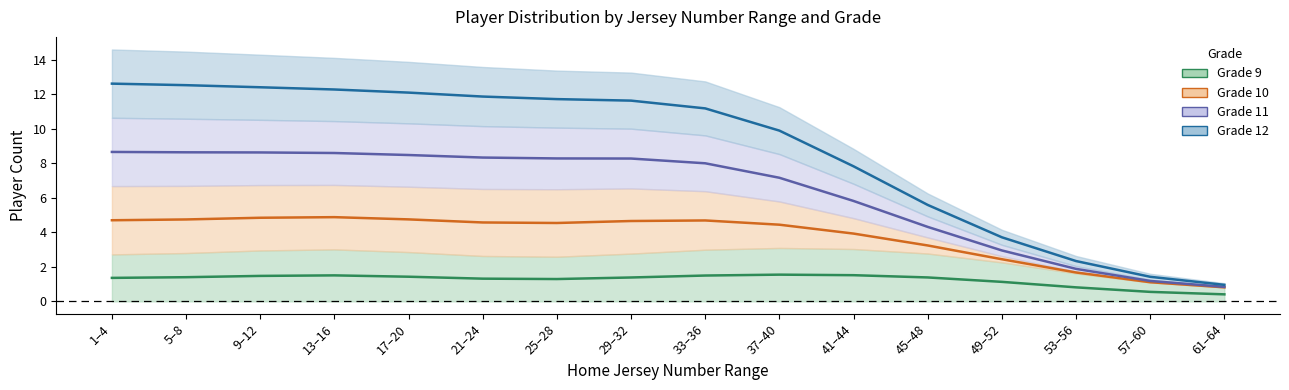

How many interior local valleys does the Grade 10 series have?

1